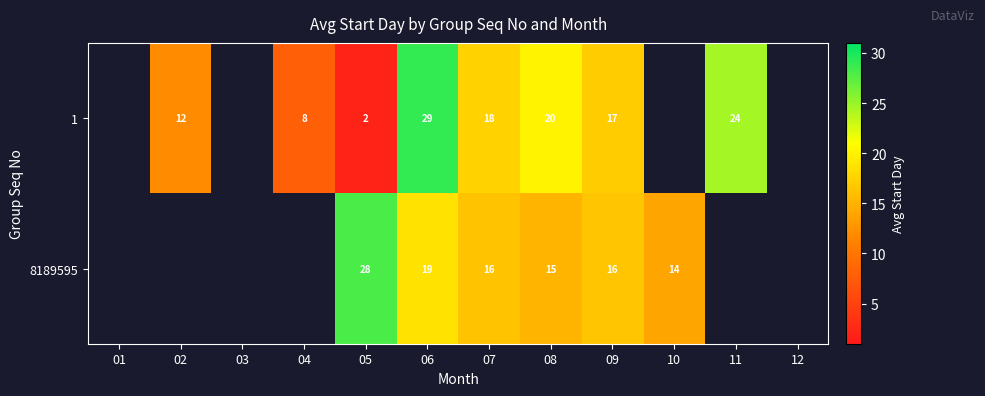

What is the spread (max minus min) of values at 06?

10